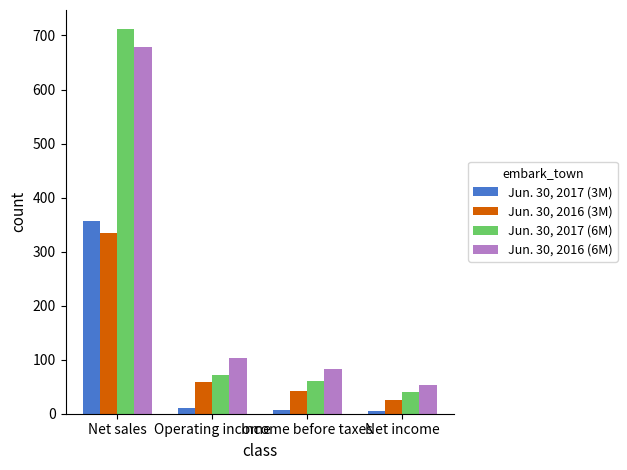

What is the total value across all series at Net sales?

2080.9